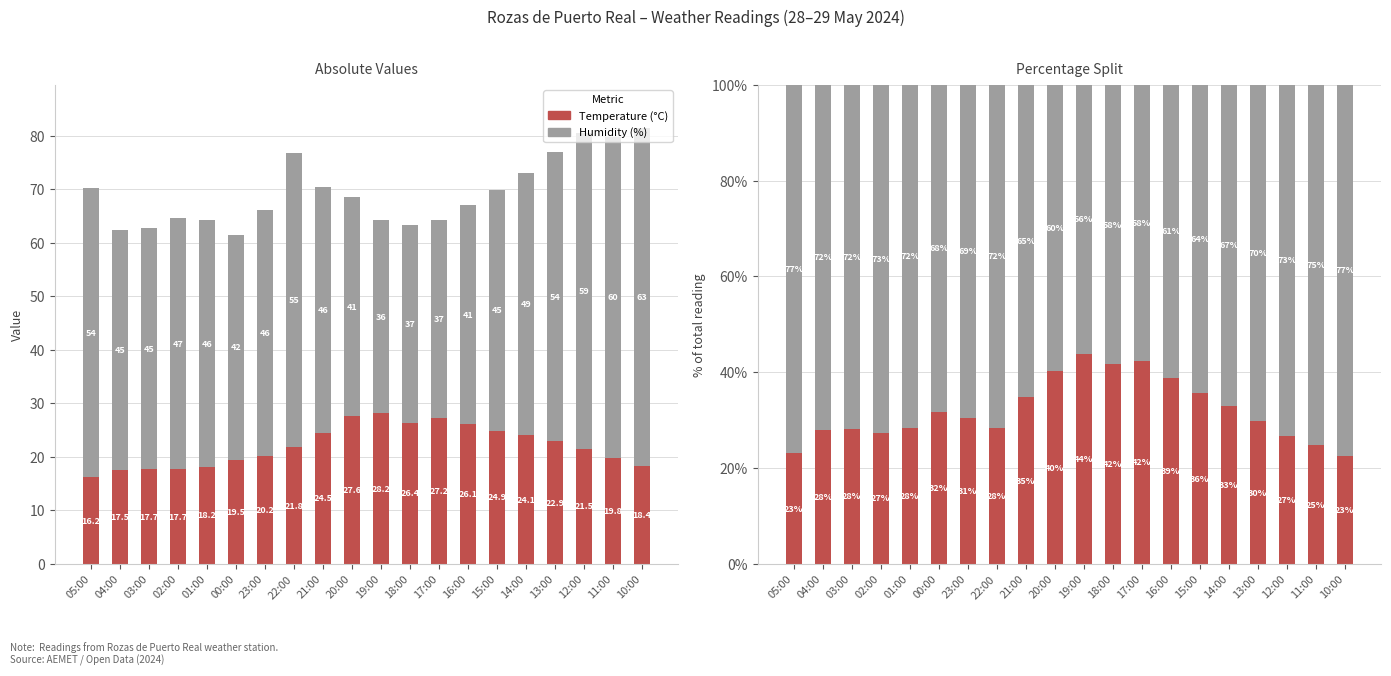

What is the label of the 11th bar from the left?

19:00